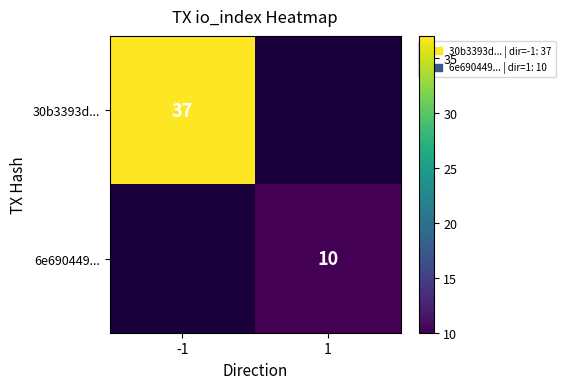

The value of 6e690449... at 1 is 13. True or false?

False